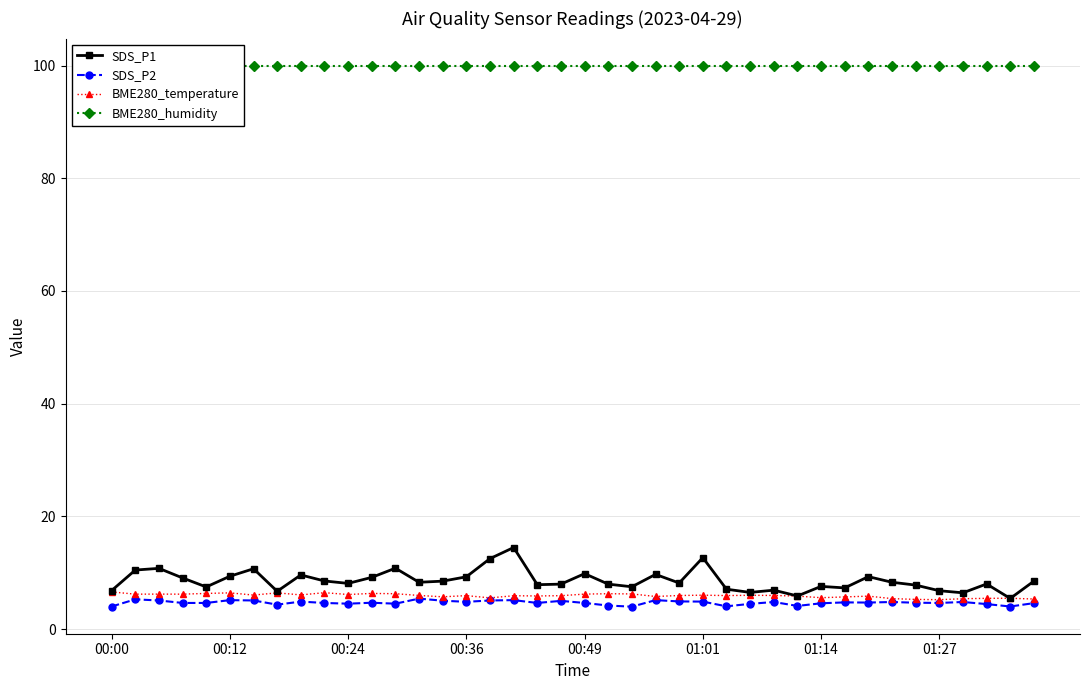

Which series has the largest total across all categories?

BME280_humidity